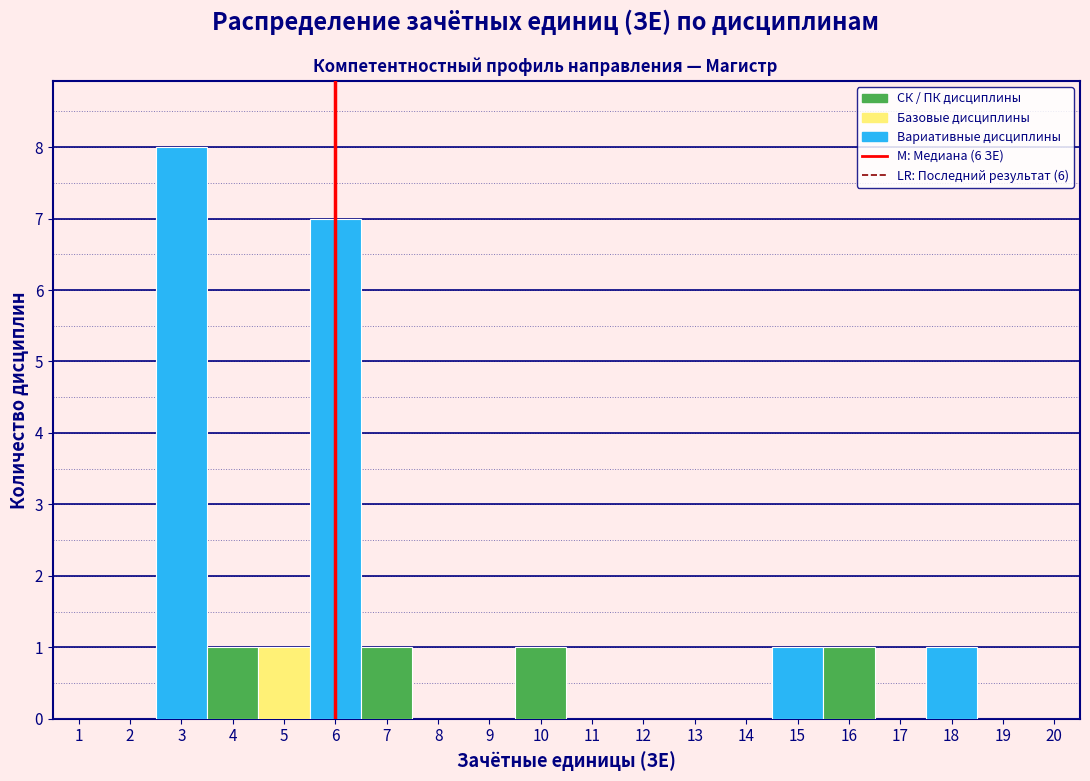

What is the height of the bar covering 2.5 to 3.5 on the x-axis? The values are not printed on the chart, so give them approximately, as read against the axis.

8